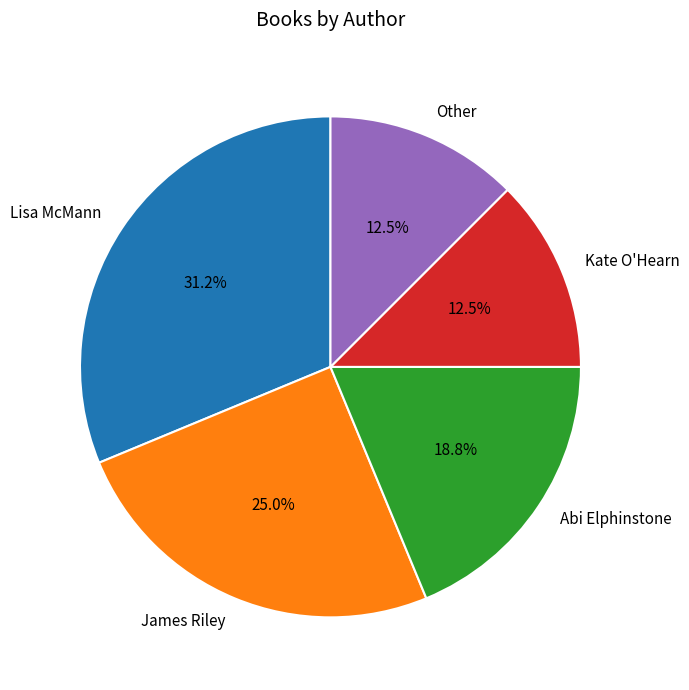

Is it true that Kate O'Hearn is 21% of the pie?

False